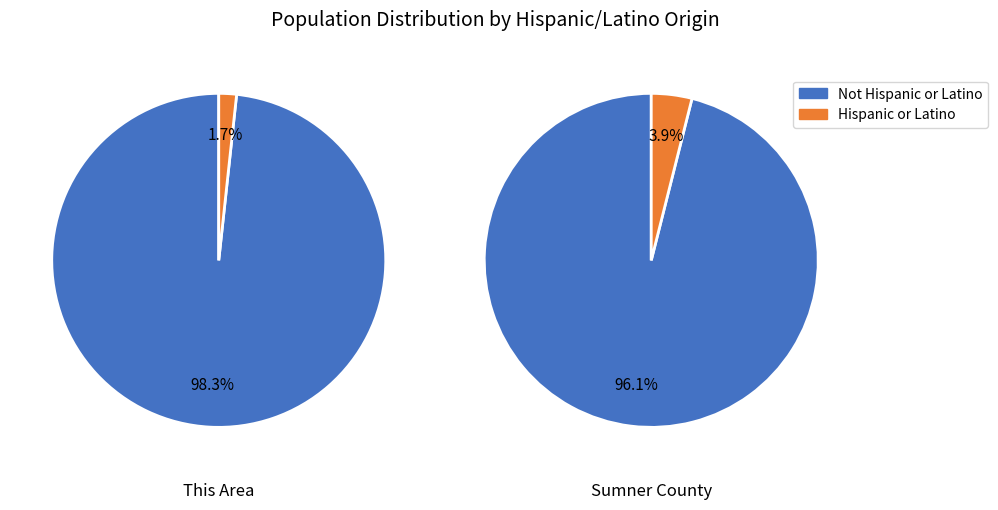

What percentage is the 0 slice, to the nearest percent?

2%